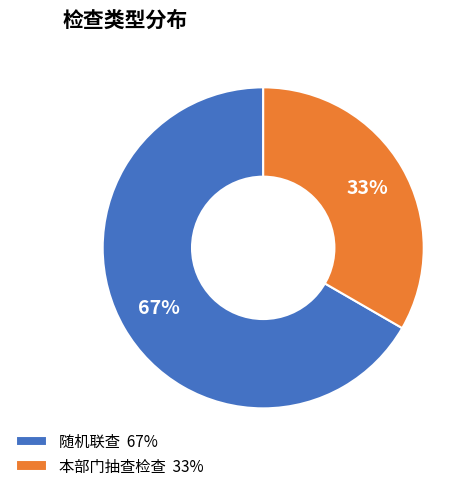

What is the ratio of the value at 随机联查 to the value at 本部门抽查检查?

2.0